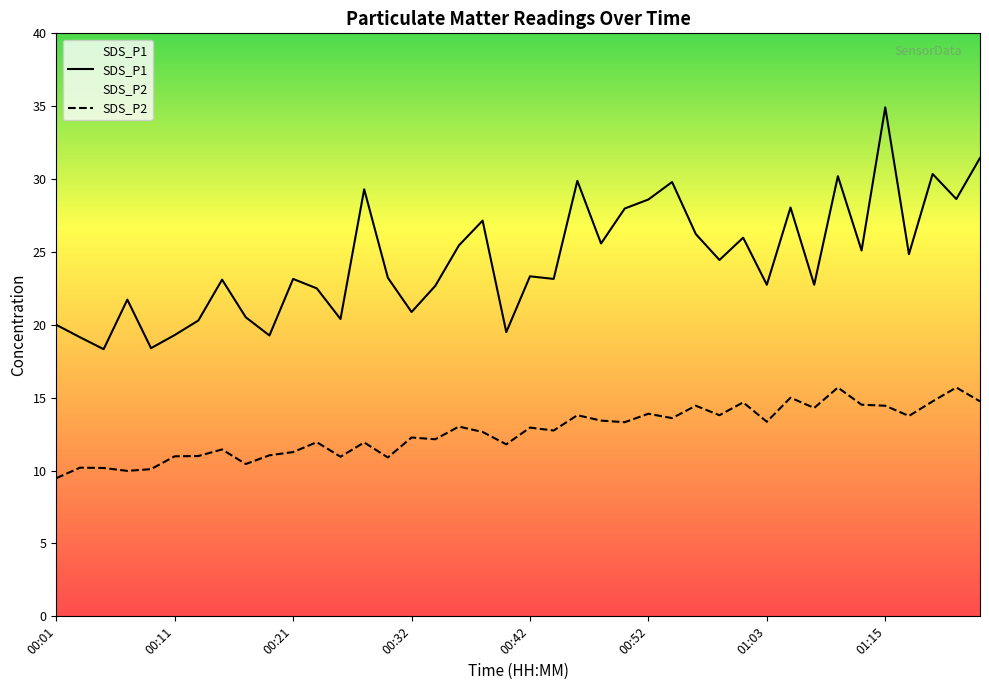

At how many categories does at least one series exceed 9?

40